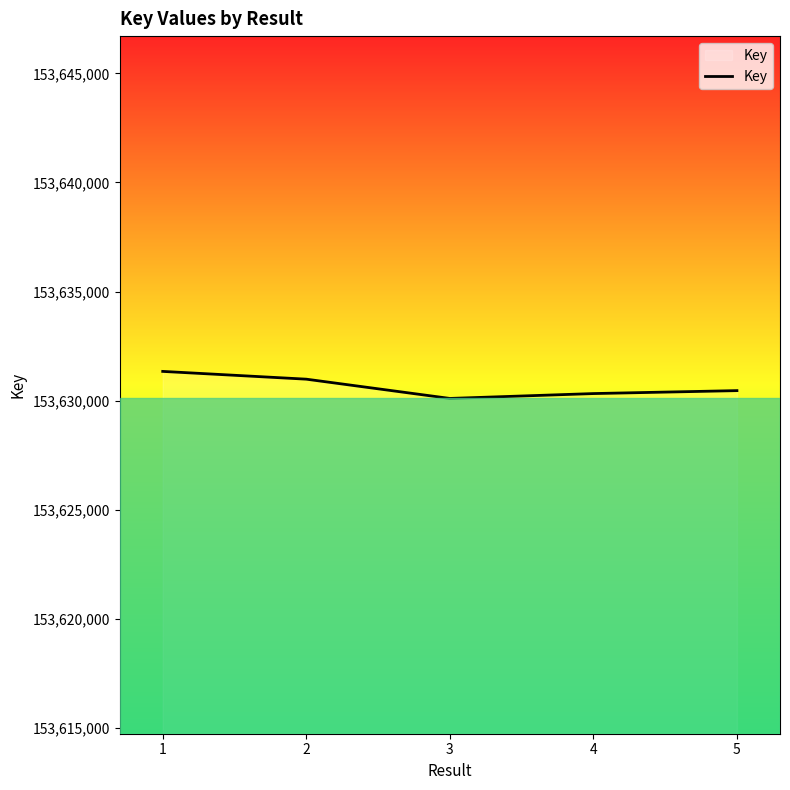

What is the maximum value shown in the chart?

153631342